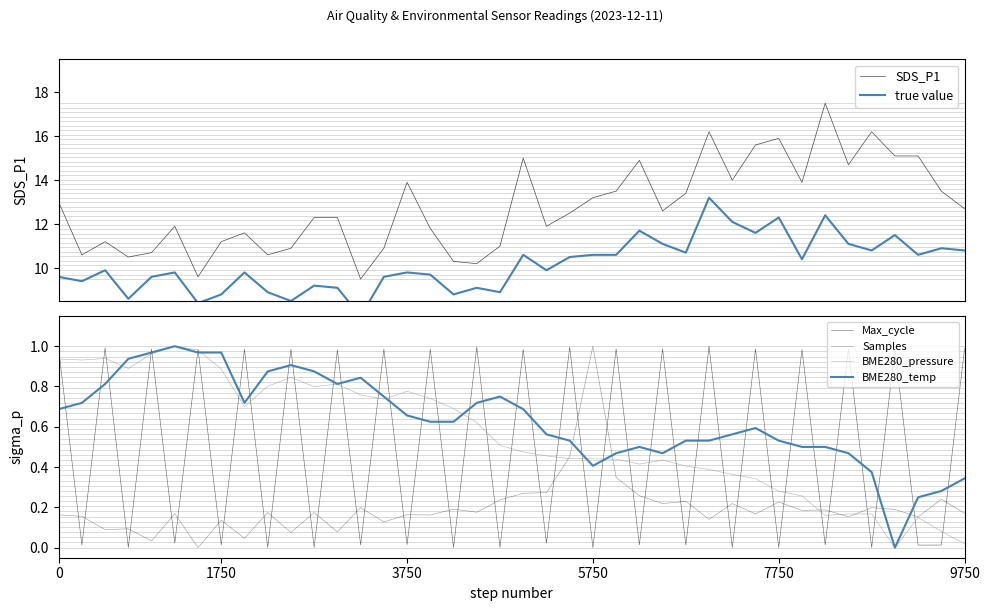

What is the highest value of the SDS_P1 series?

17.5